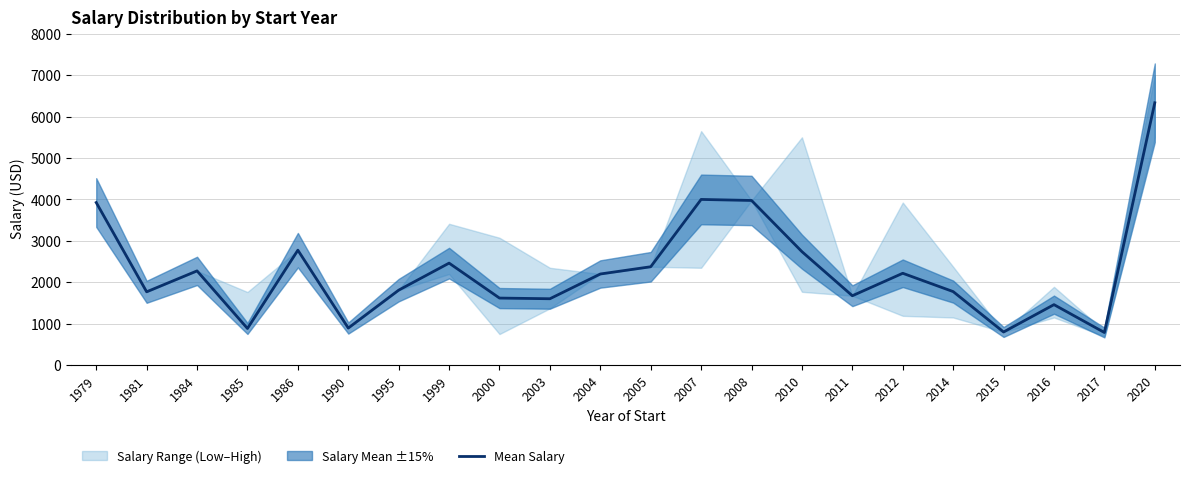

What is the value of the 8th point from the left?

2462.5